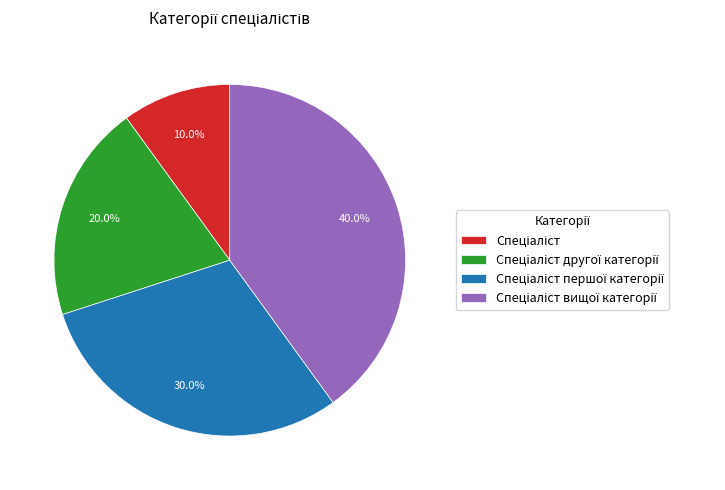

Is there a majority slice in this chart?

No